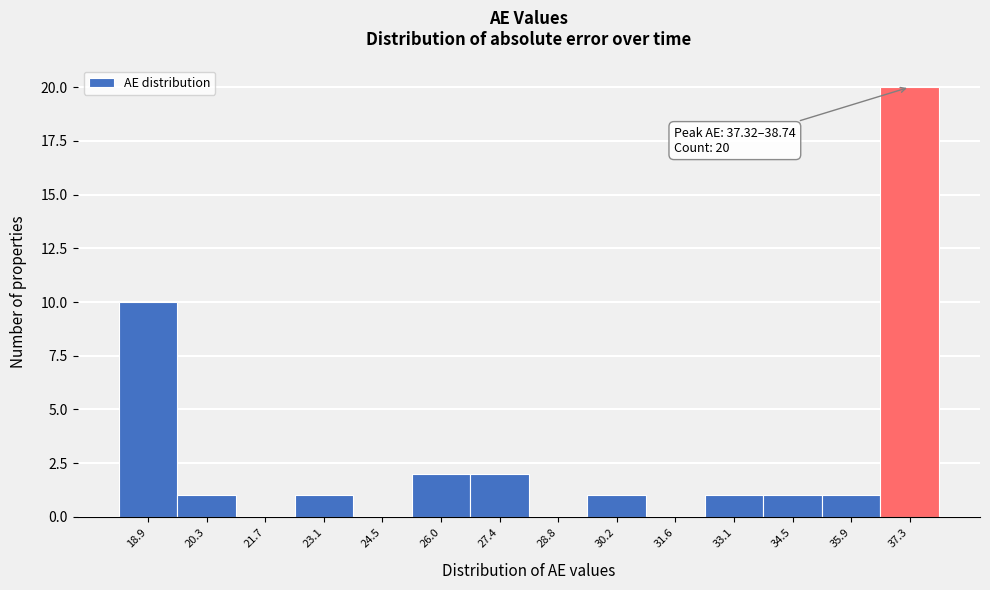

Reading left to right, transcribe all the data shown in this chart.

18.9=10	20.3=1	21.7=0	23.1=1	24.5=0	26.0=2	27.4=2	28.8=0	30.2=1	31.6=0	33.1=1	34.5=1	35.9=1	37.3=20